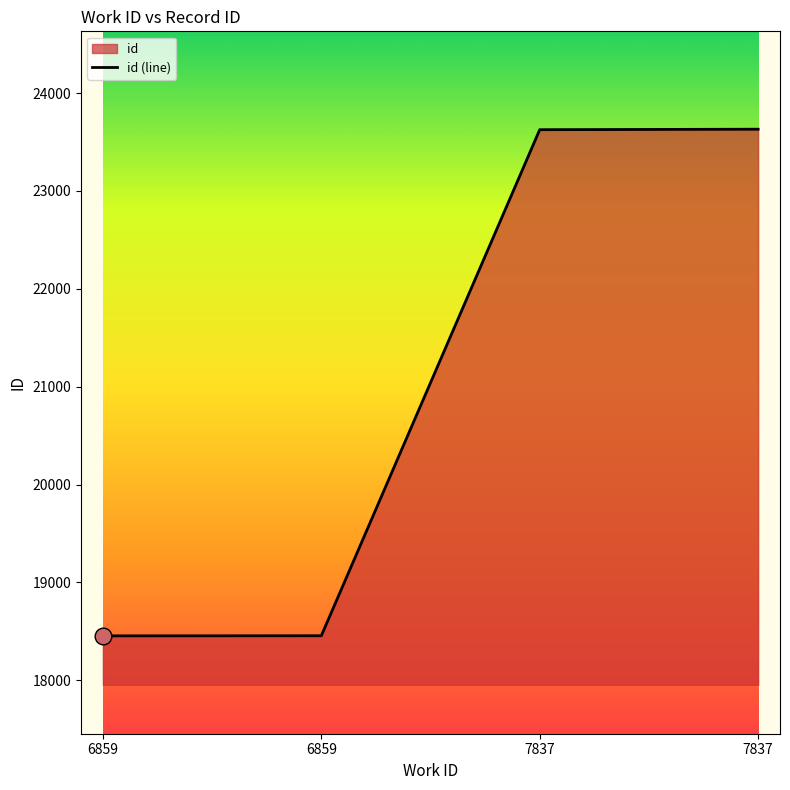

Is it true that the value at 6859 is 18455?

True